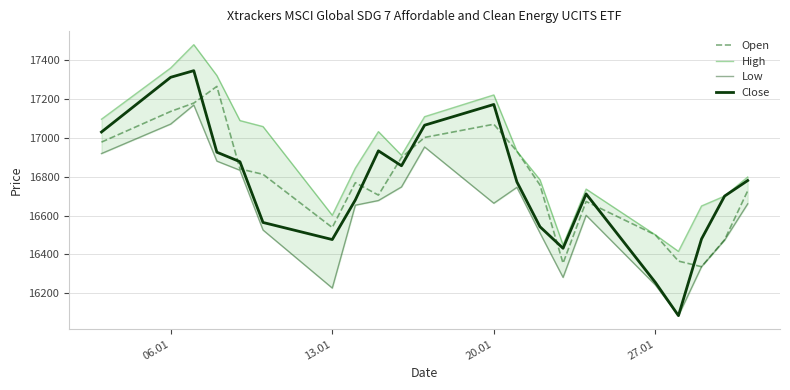

How many data points in High are less than 16911?

10